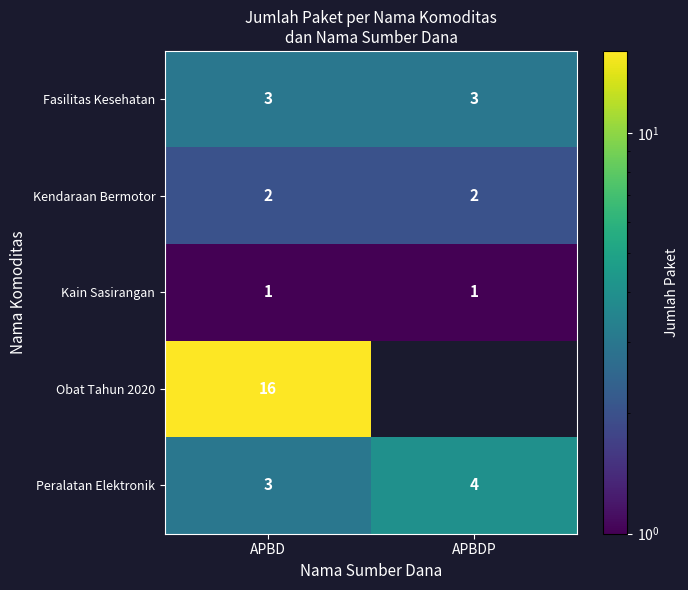

Count the Peralatan Elektronik values in the range 3 to 4.

2